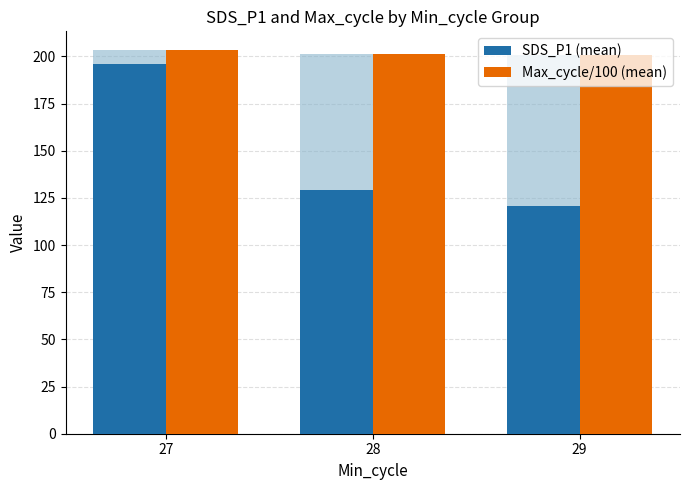

What is the minimum value for Max_cycle/100 (mean)?

200.6